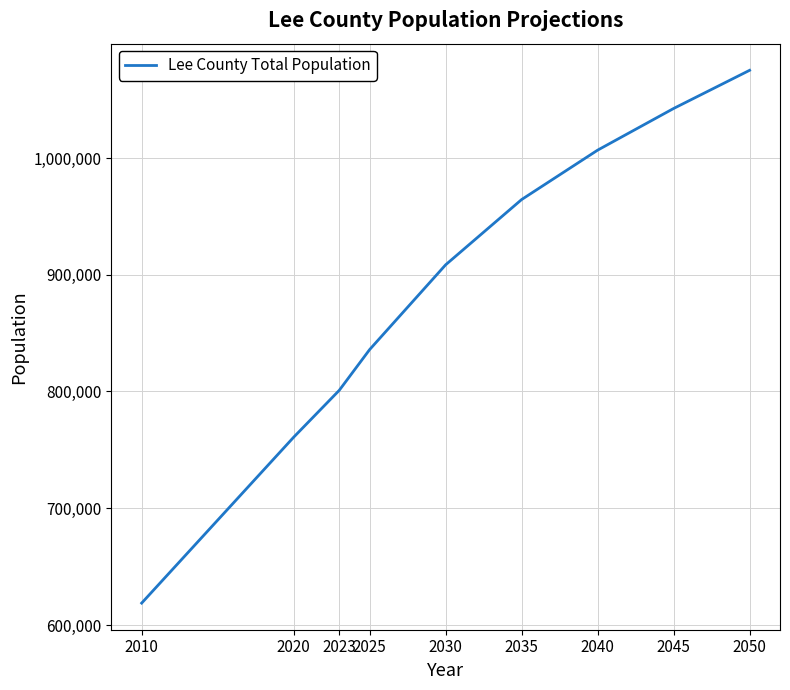

Approximately how many times larger is the value at 2023 compared to 2045?

0.8